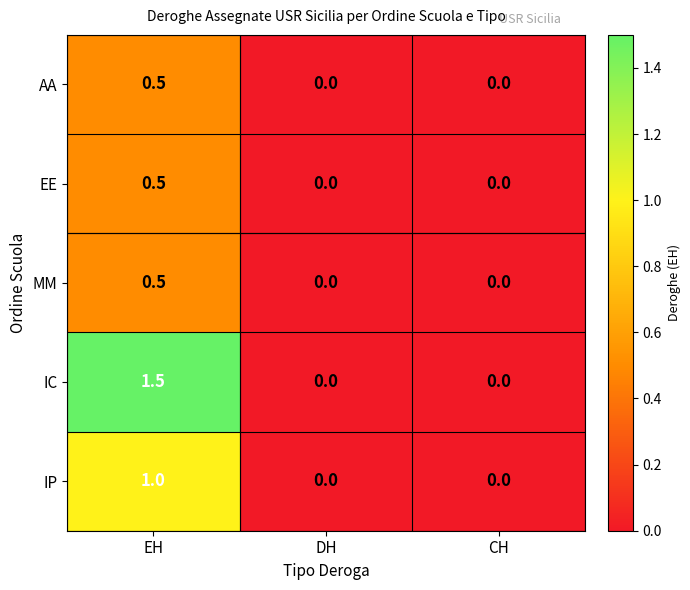

What is the difference between the maximum and minimum values in the EE series?

0.5